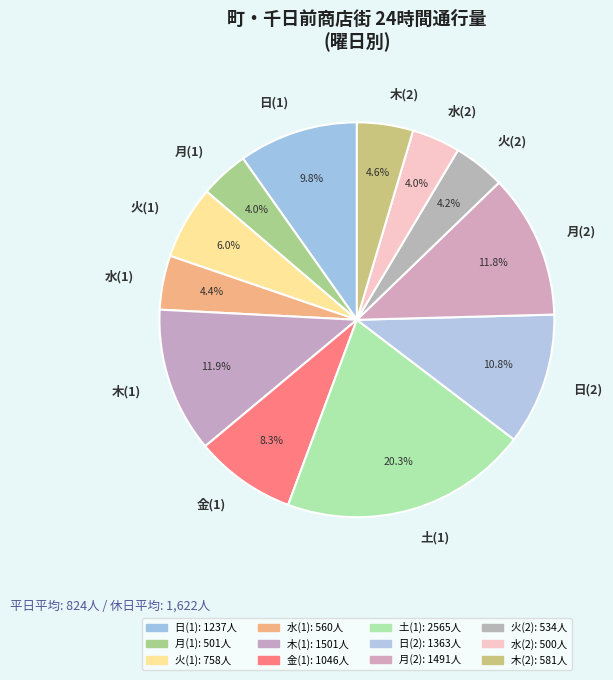

What percentage is the 木(2) slice, to the nearest percent?

5%